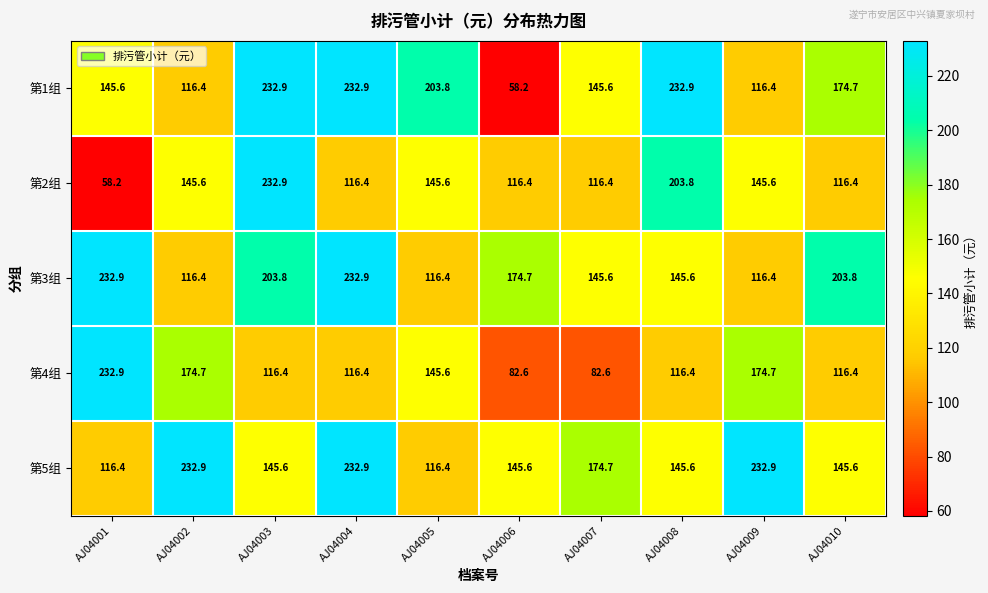

Is it true that 第5组 equals 116.4 at AJ04001?

True